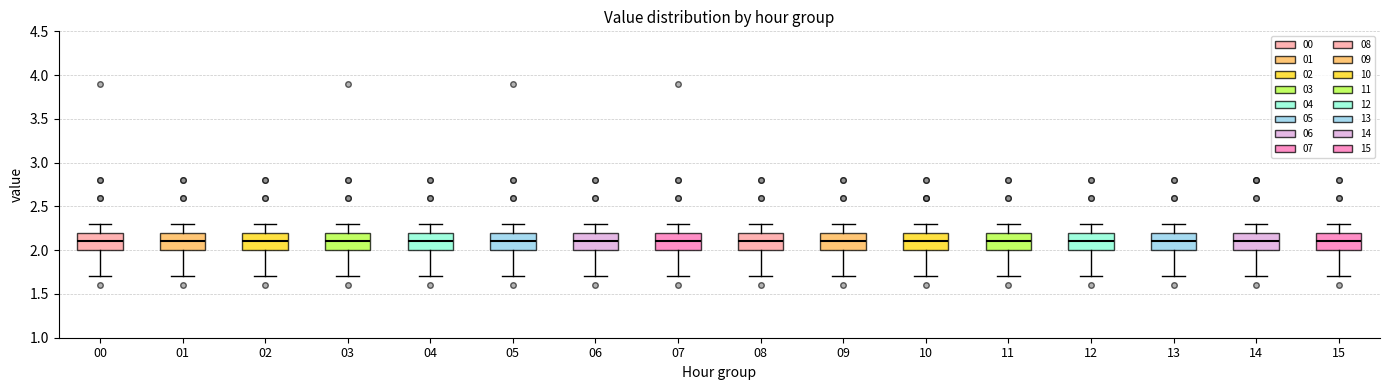

Where is the upper edge of the box at x = 02 on the y-axis? The values are not printed on the chart, so give them approximately, as read against the axis.

2.2